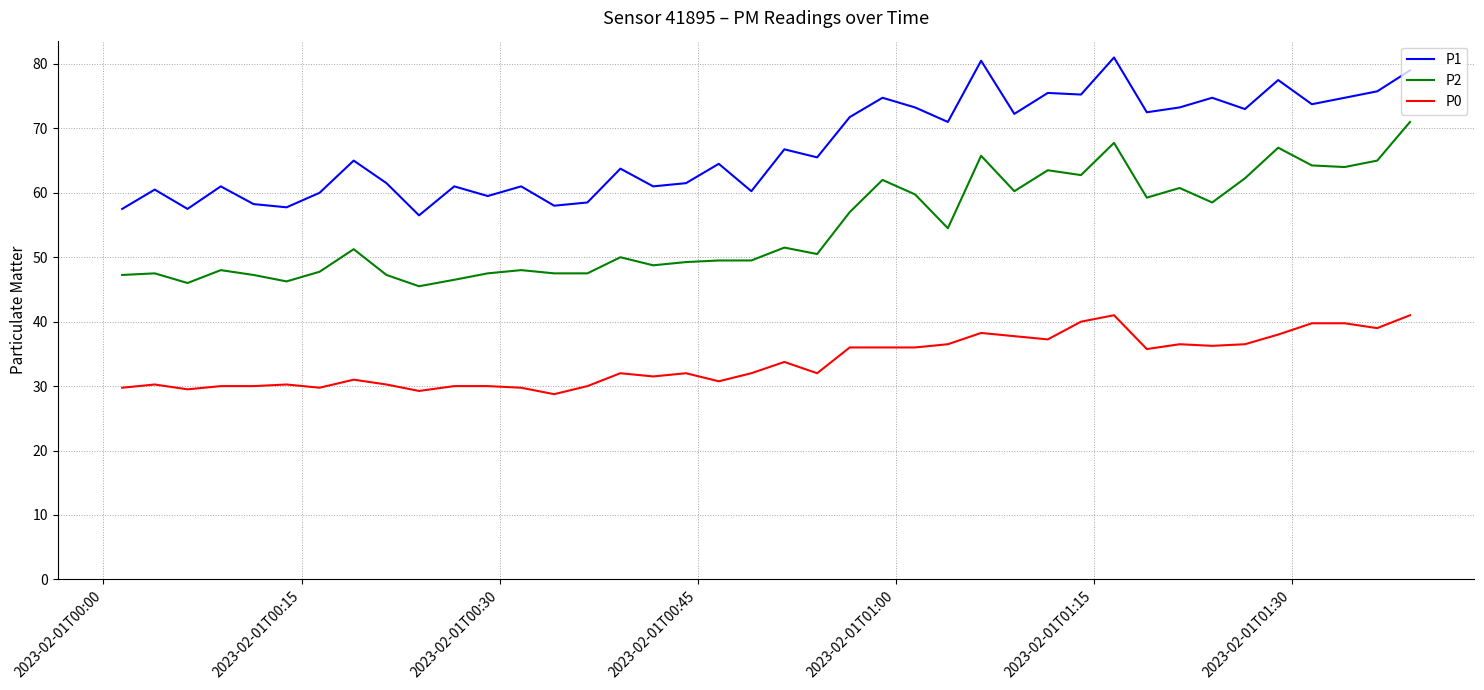

What is the minimum value shown in the chart?

28.8